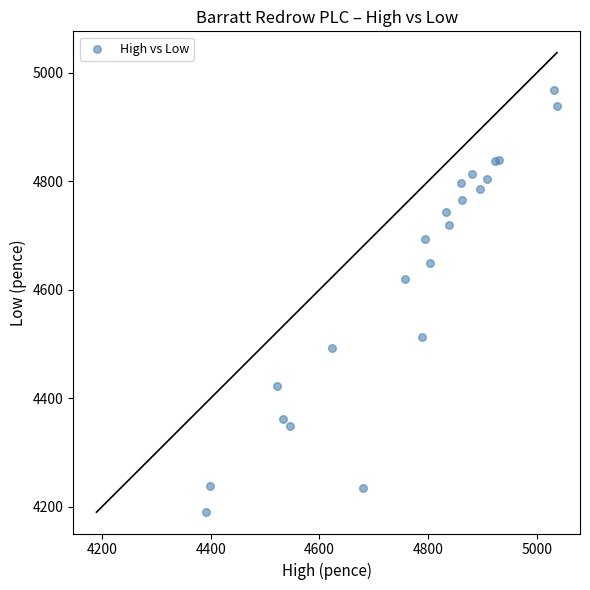

What Y value in the scatter plot is closest to 4579?

4619